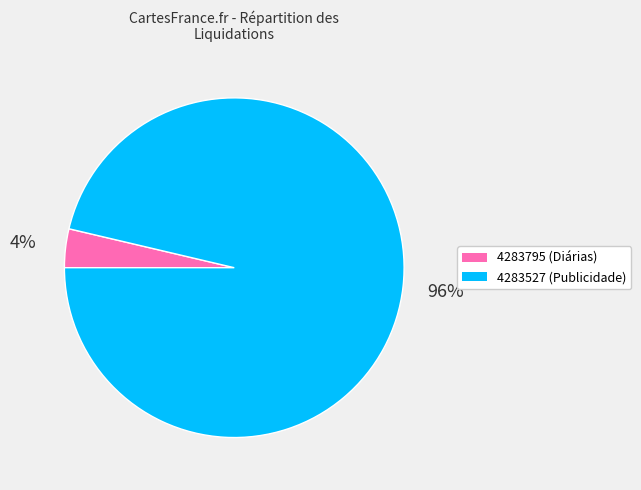

Is it true that 4283795 is 15% of the pie?

False